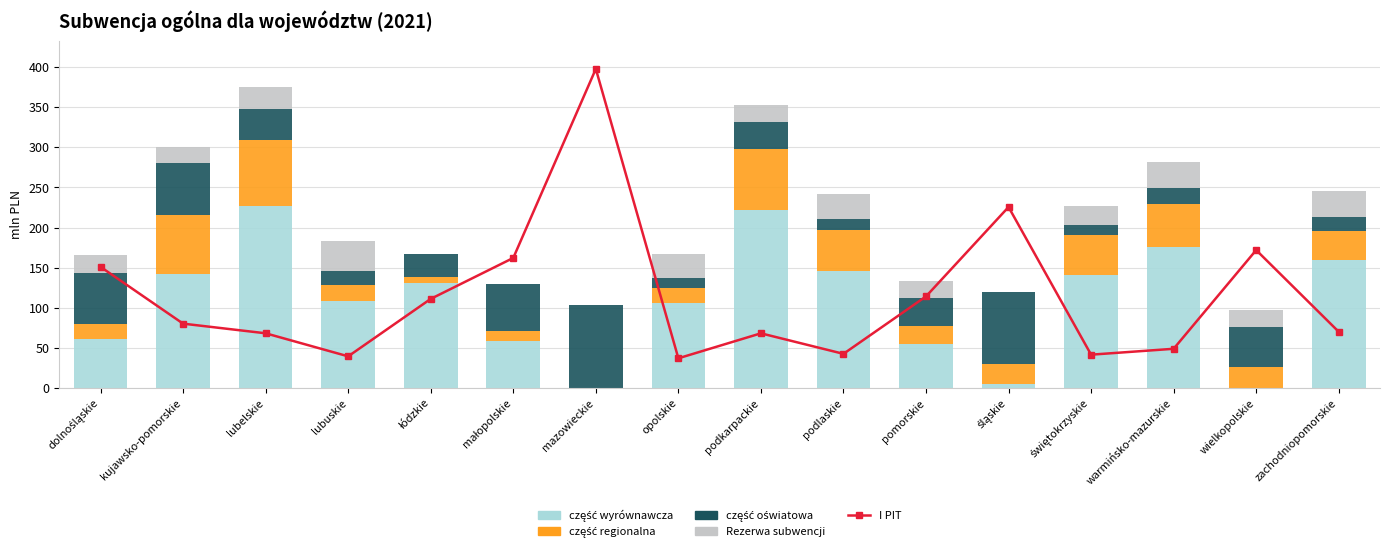

How many data points does each series have?

16